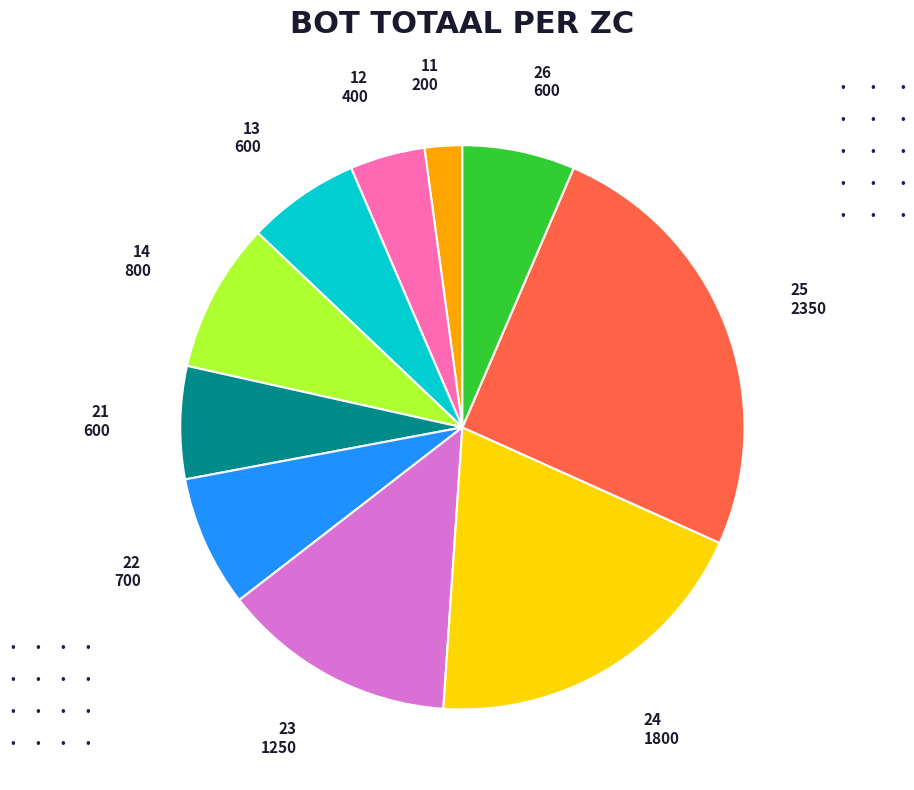

Does any single category account for the majority?

No